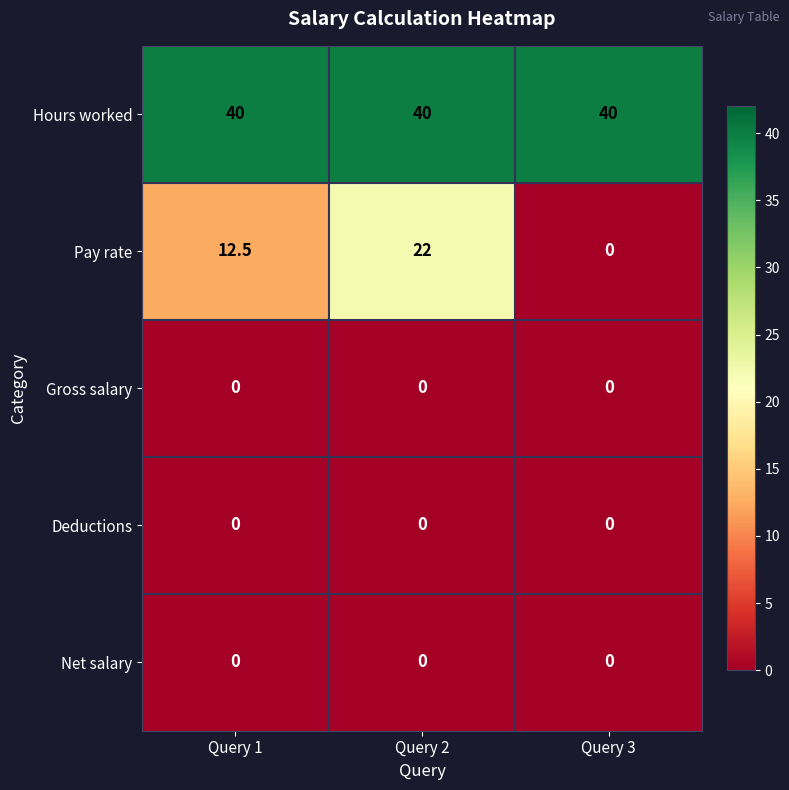

The Deductions series shows 0.0 at Query 2. True or false?

True